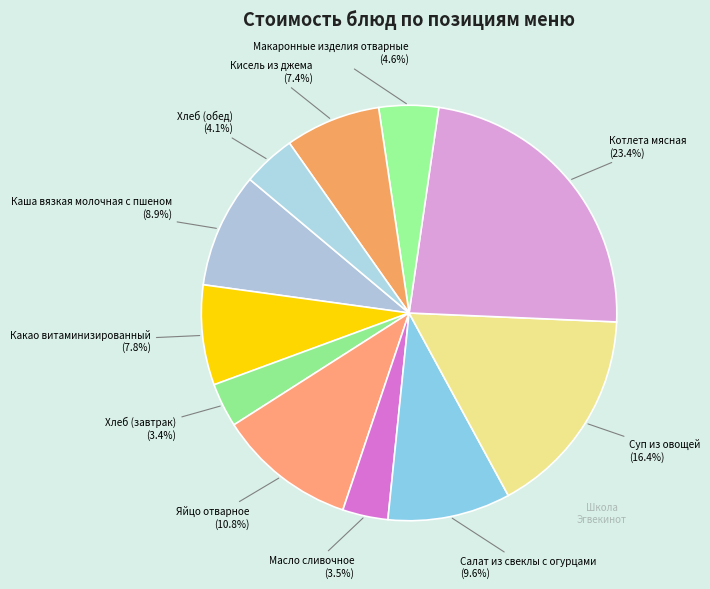

Count the number of slices in the pie.

11